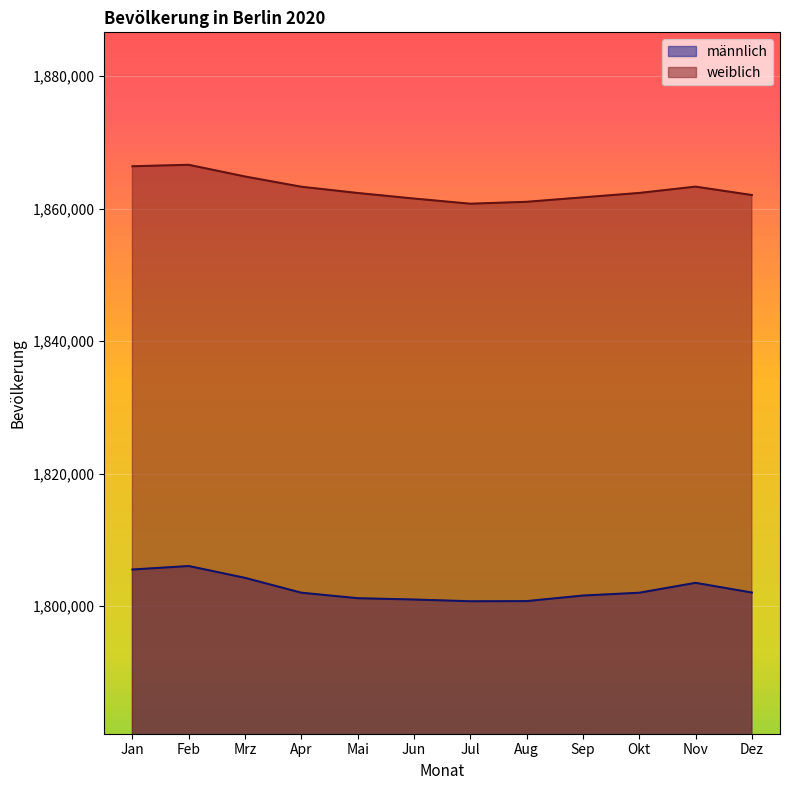

At which category is the sum across all series the highest?

Feb